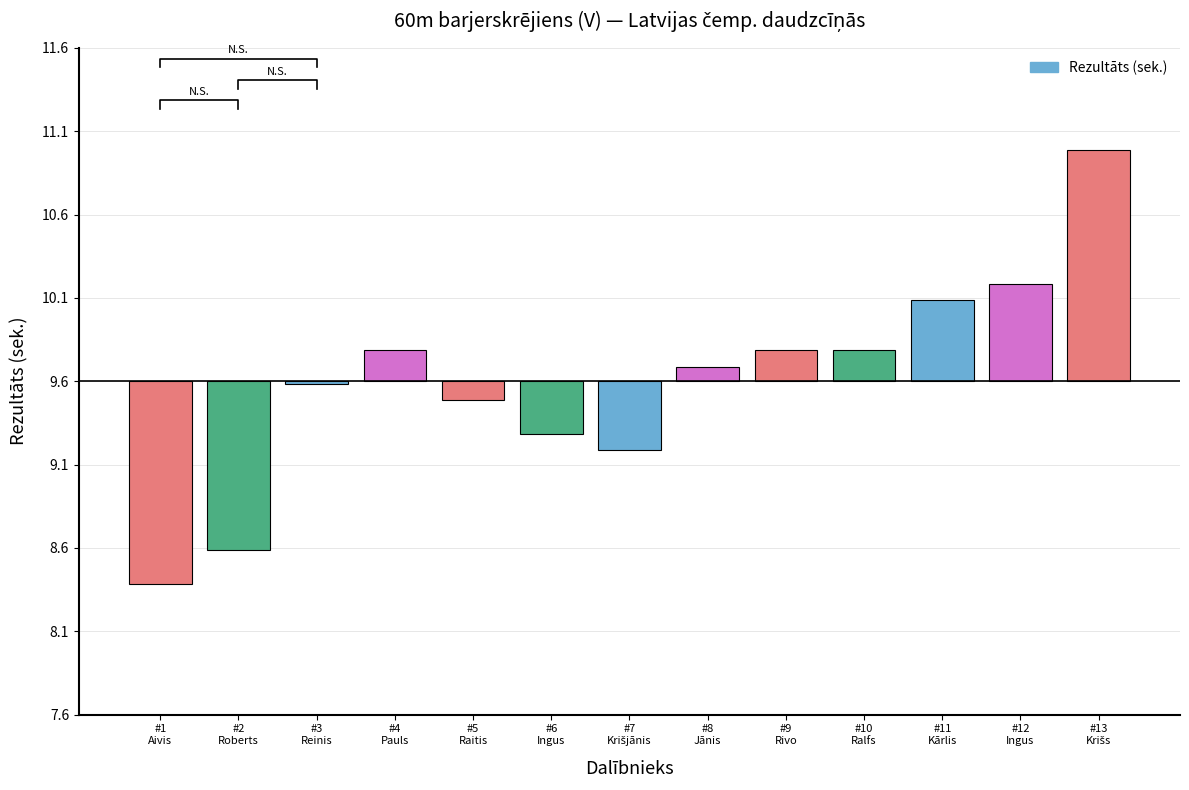

How many values are above zero?

7